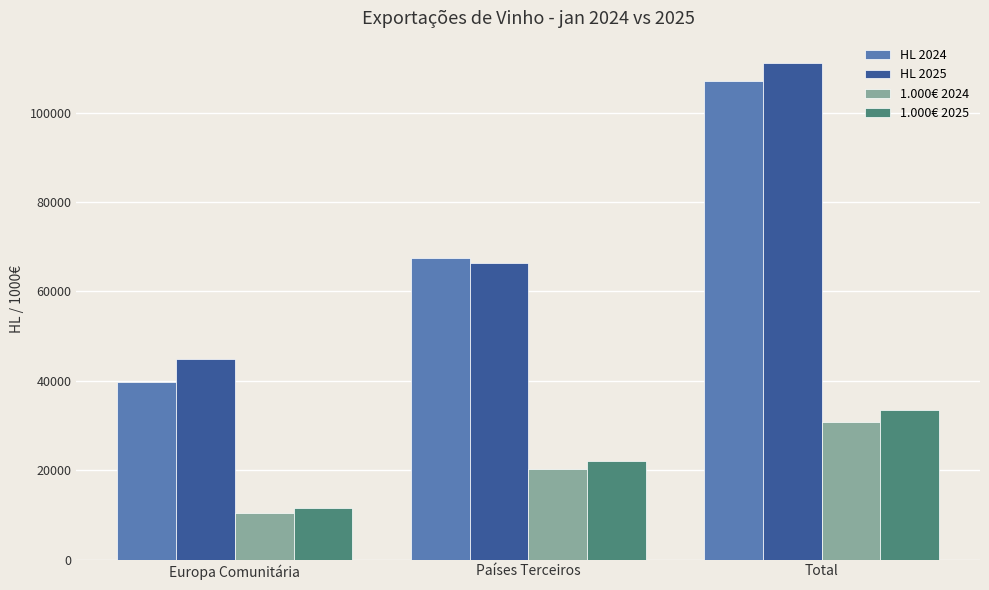

How many data points does each series have?

3